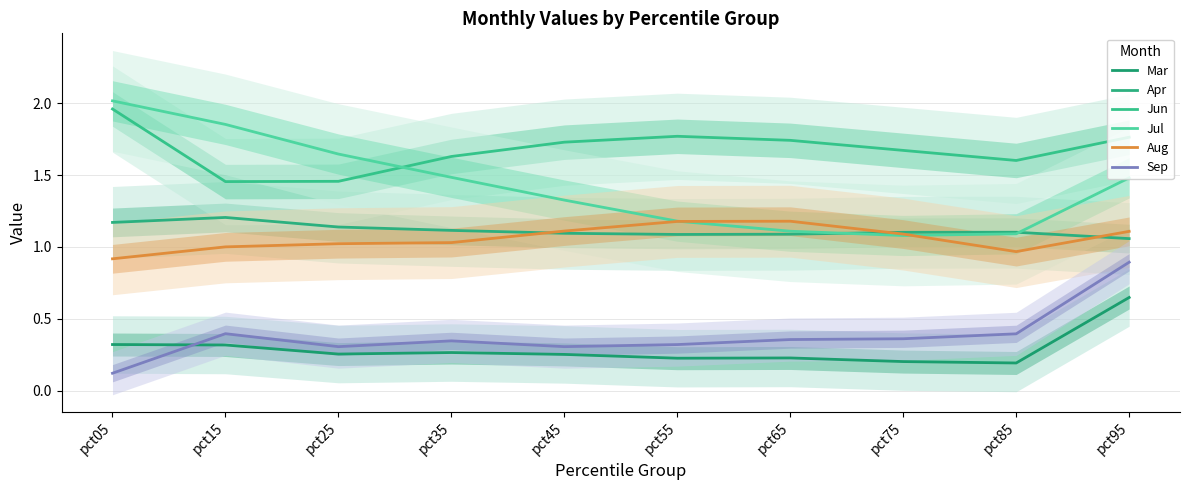

What is the spread (max minus min) of values at pct65?

1.5